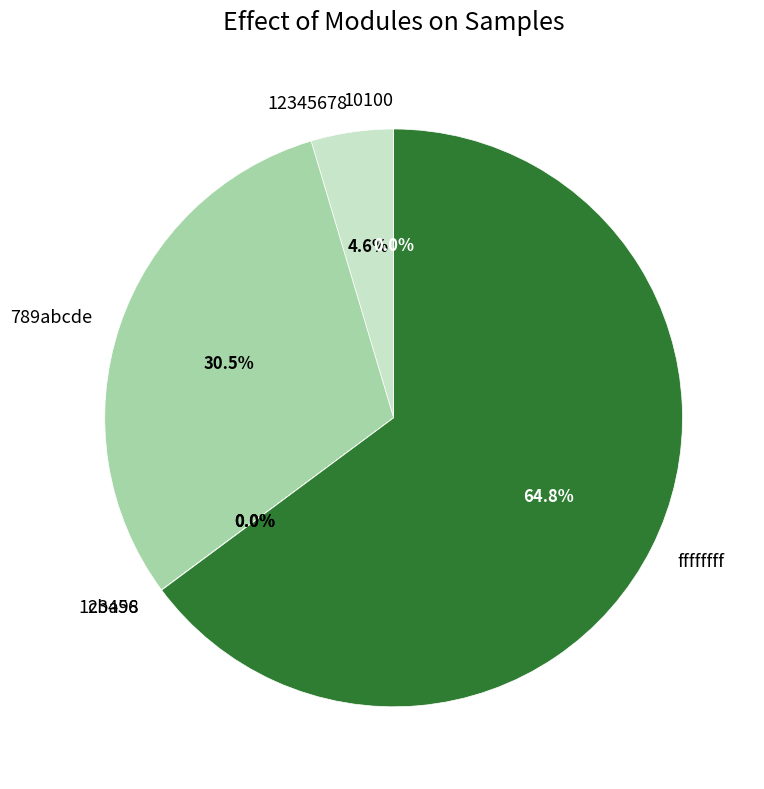

How many slices are in this pie chart?

6